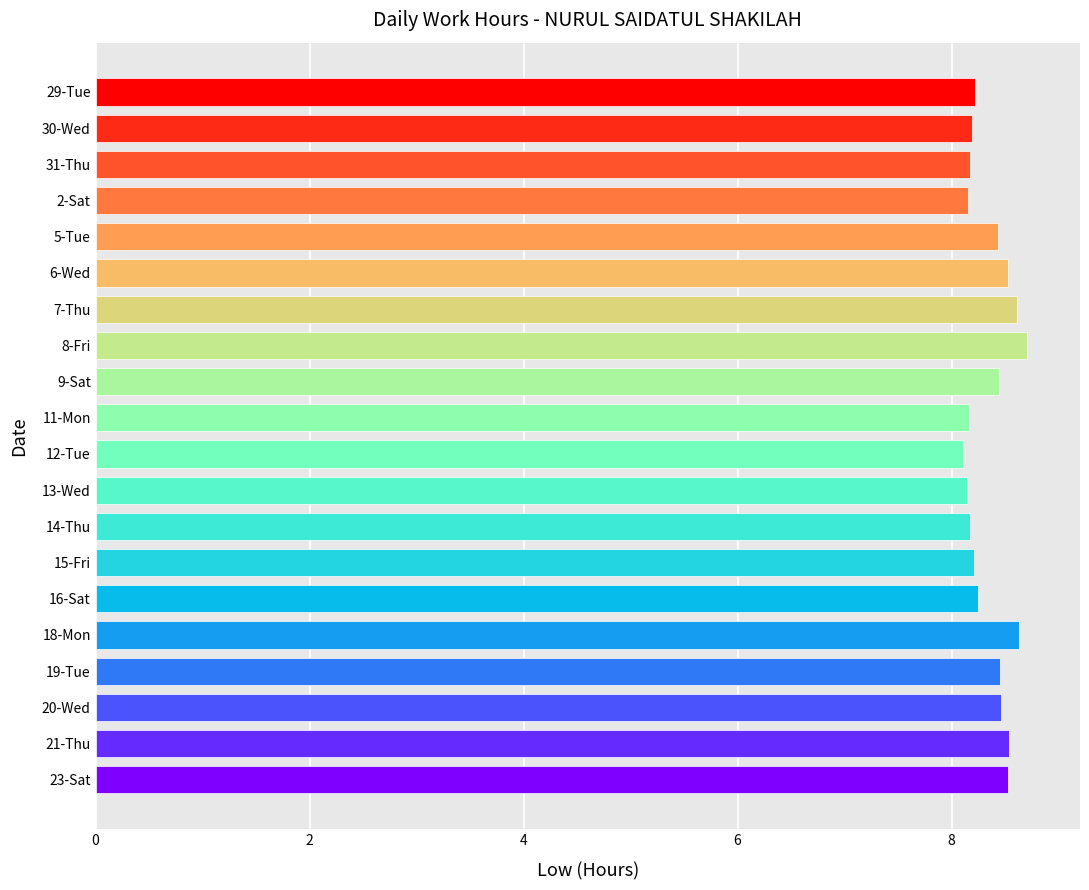

What is the greatest value displayed?

8.7